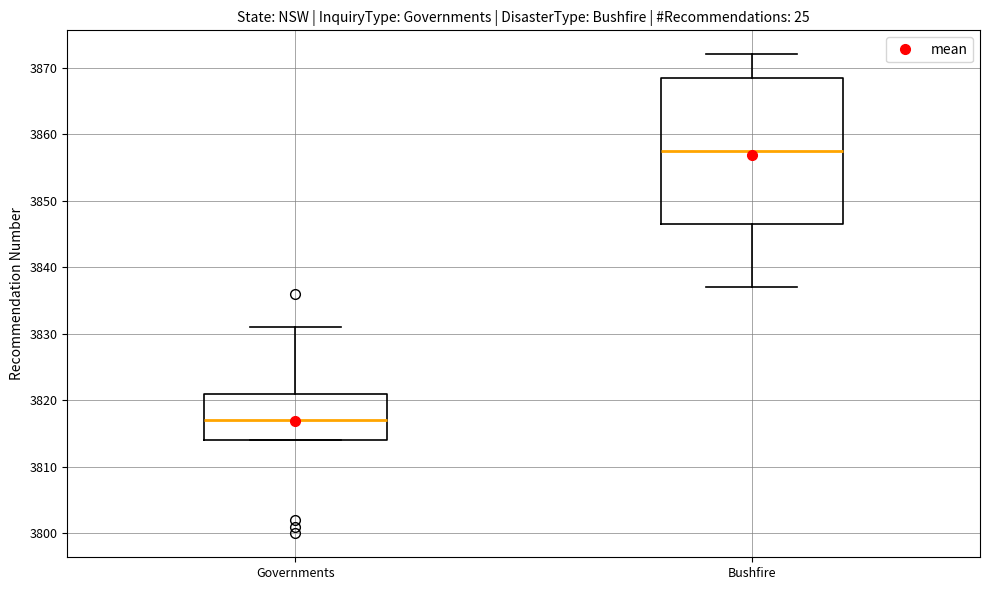

Reading left to right, transcribe this box plot: for each box, give where its median line is, the range the box spans, and where its two whiskers end, as read against the y-axis. The values are not printed on the chart, so give them approximately, as read against the axis.

Governments: median 3817, box 3814 to 3821, whiskers 3814 to 3831
Bushfire: median 3858, box 3847 to 3869, whiskers 3837 to 3872